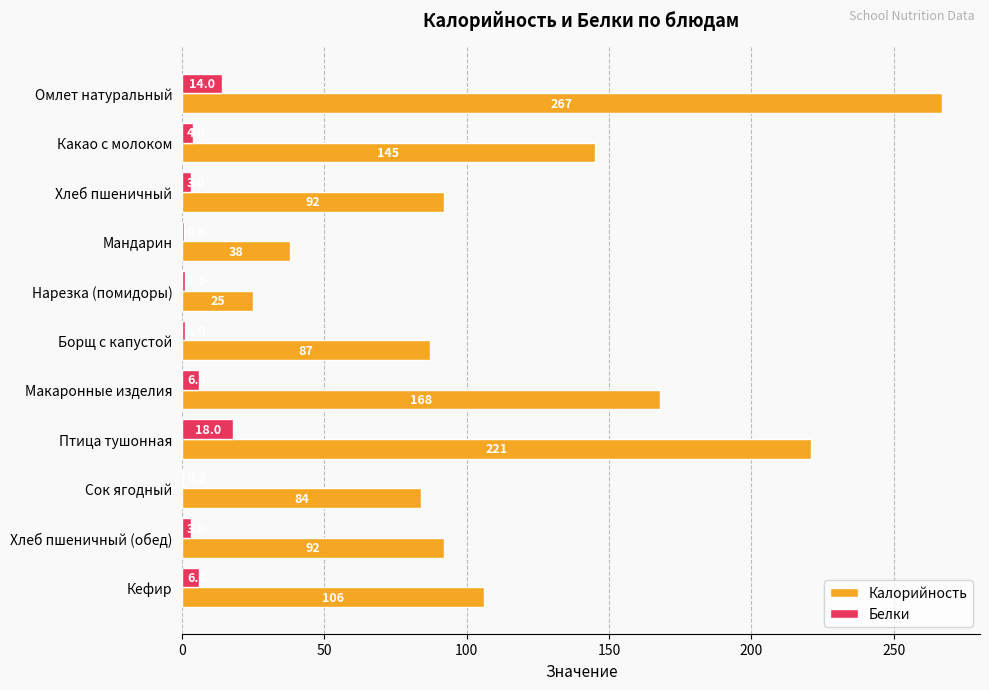

What is the approximate value of Калорийность at Какао с молоком?

145.0